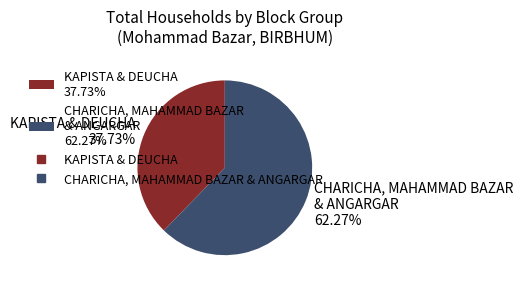

Do KAPISTA & DEUCHA 37.73% and CHARICHA, MAHAMMAD BAZAR & ANGARGAR 62.27% together represent more than half of the pie?

Yes